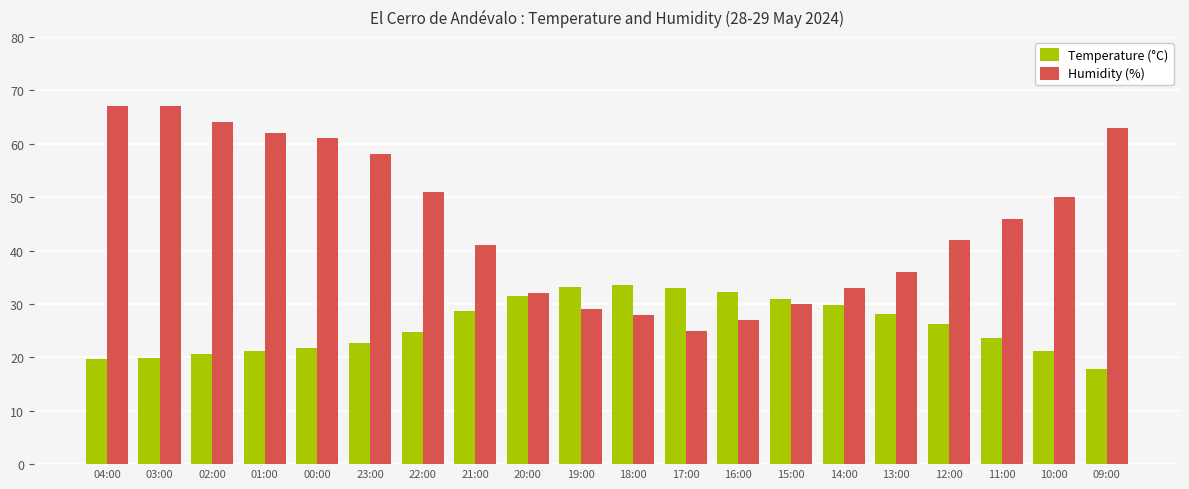

Rank the series by their average value, from highest to lowest.

Humidity (%), Temperature (°C)